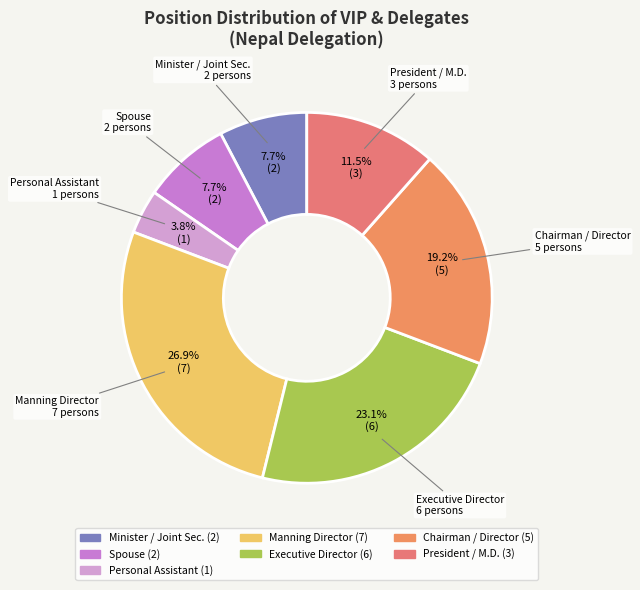

Between President / M.D. and Minister / Joint Sec., which is larger?

President / M.D.